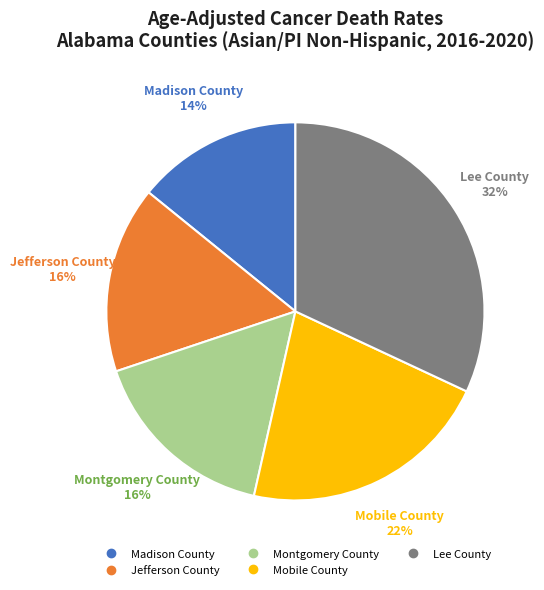

Between Lee County and Montgomery County, which is larger?

Lee County